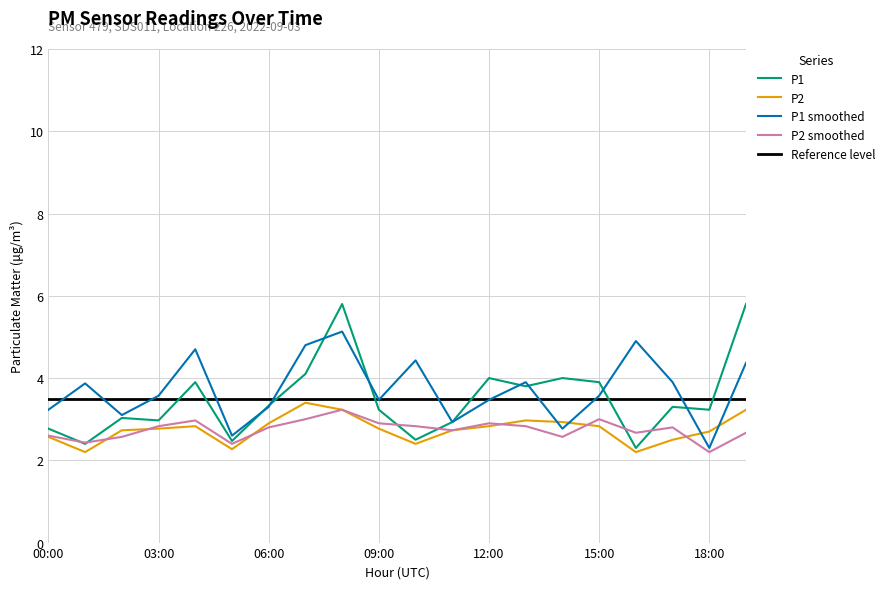

True or false: P2 has a value of 2.8 at 12:00.

True